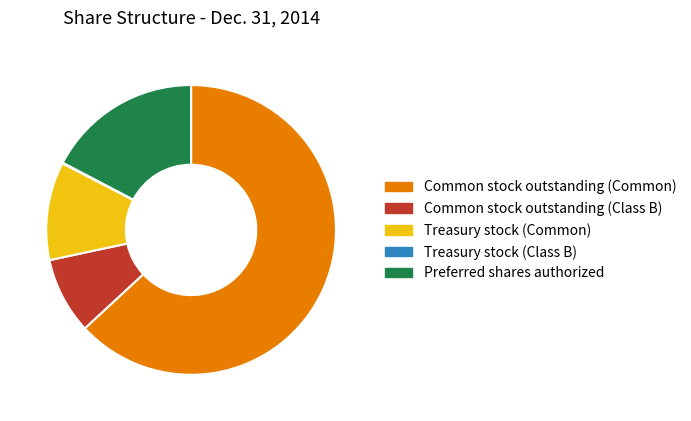

Is the sum of Common stock outstanding (Common) and Preferred shares authorized greater than half?

Yes